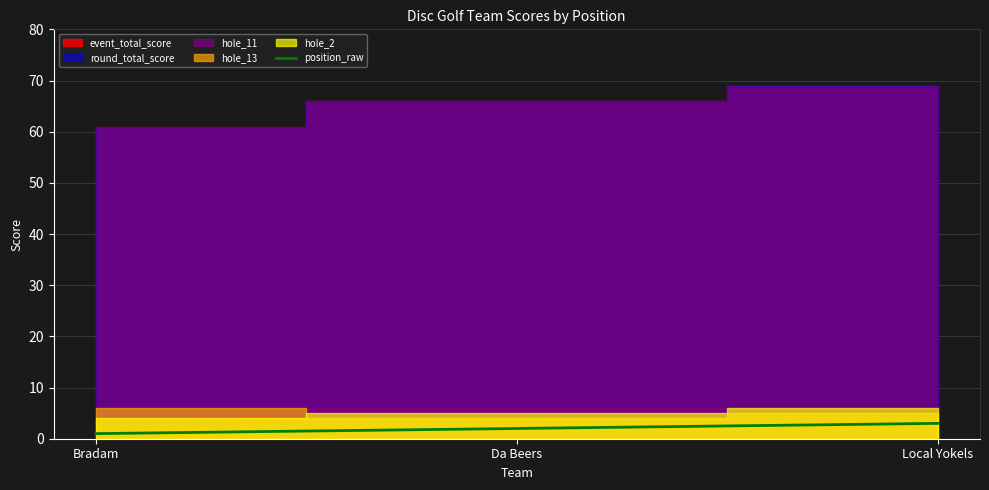

Where does the data first go above 2?

Local Yokels